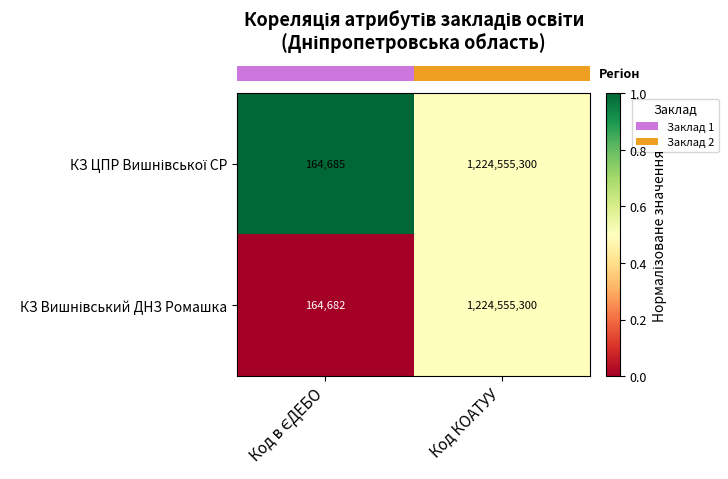

What is the greatest value displayed?

1224555300